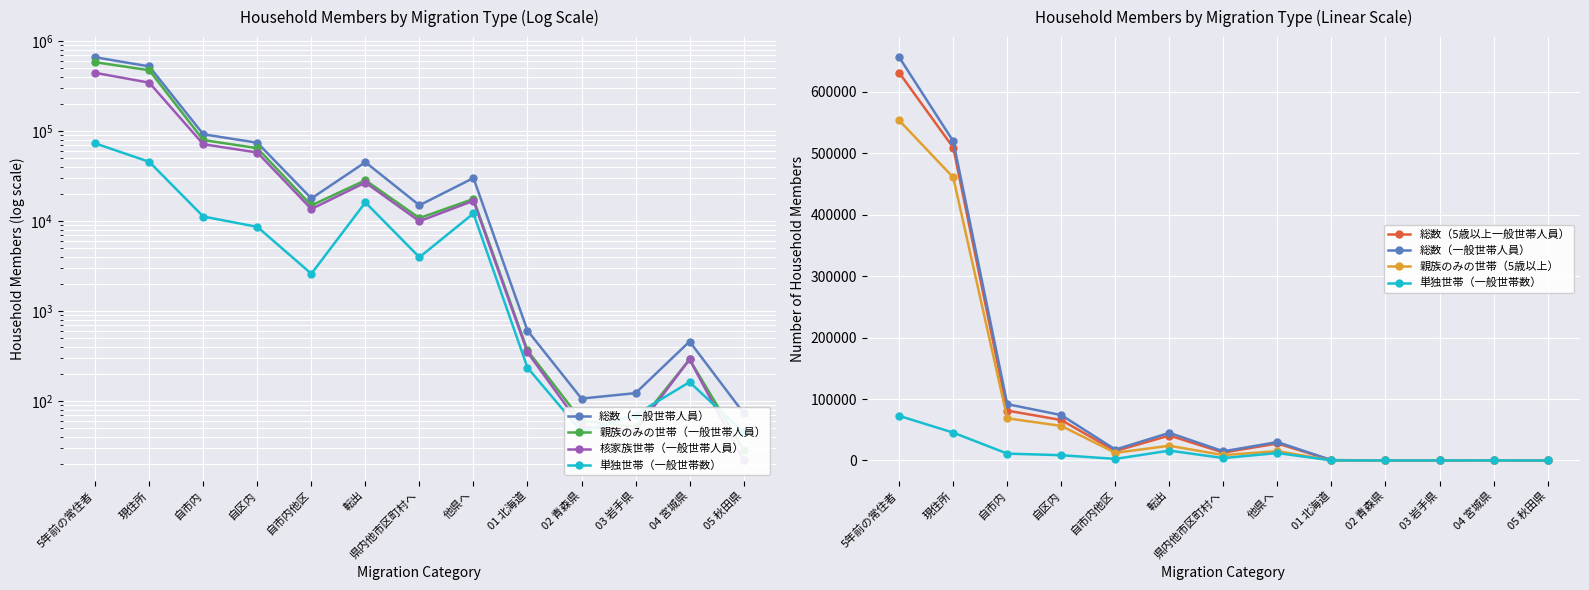

Which series changed the most between 自区内 and 01 北海道?

総数（一般世帯人員）